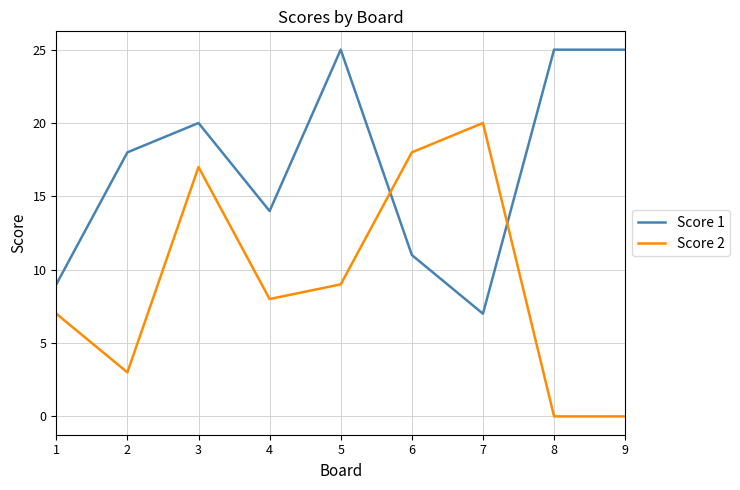

True or false: Score 2 and Score 1 cross at least once.

True